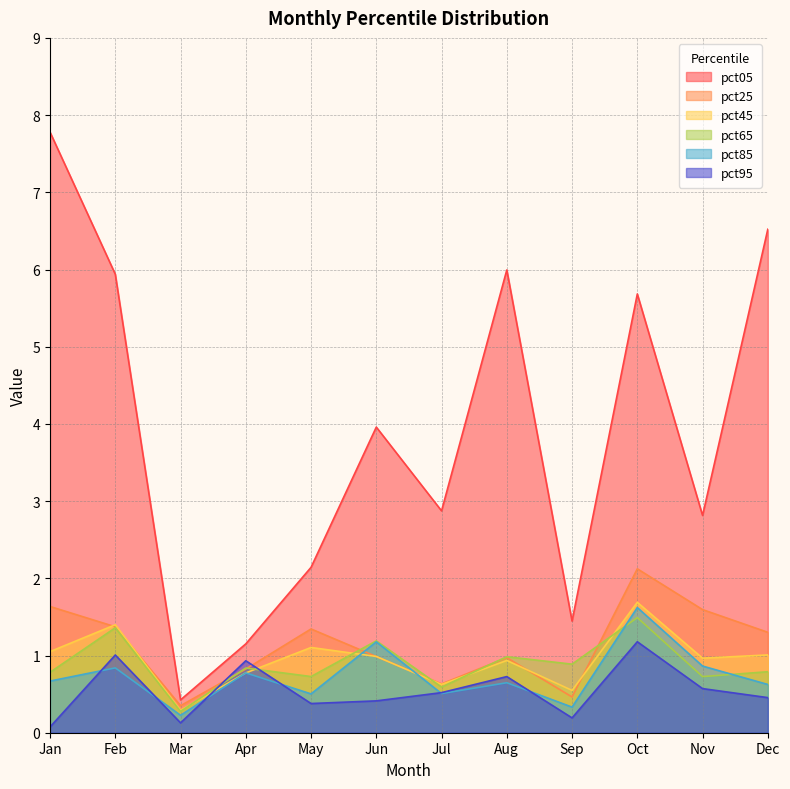

How many intersections are there between pct85 and pct25?

2